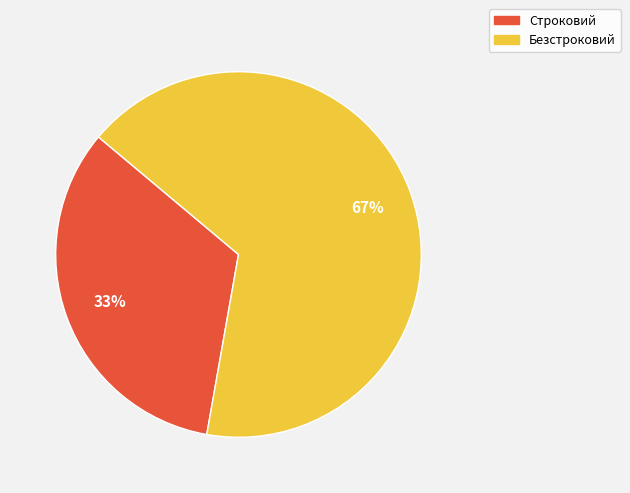

Does any single category account for the majority?

Yes